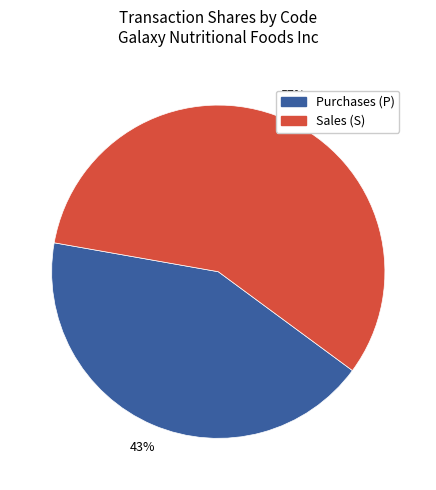

To the nearest percent, what is the average slice percentage?

50%